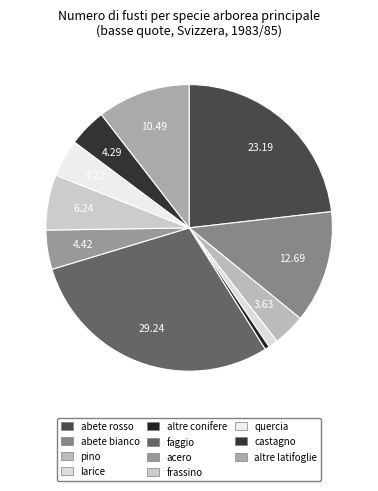

Does larice account for over 50% of the chart?

No